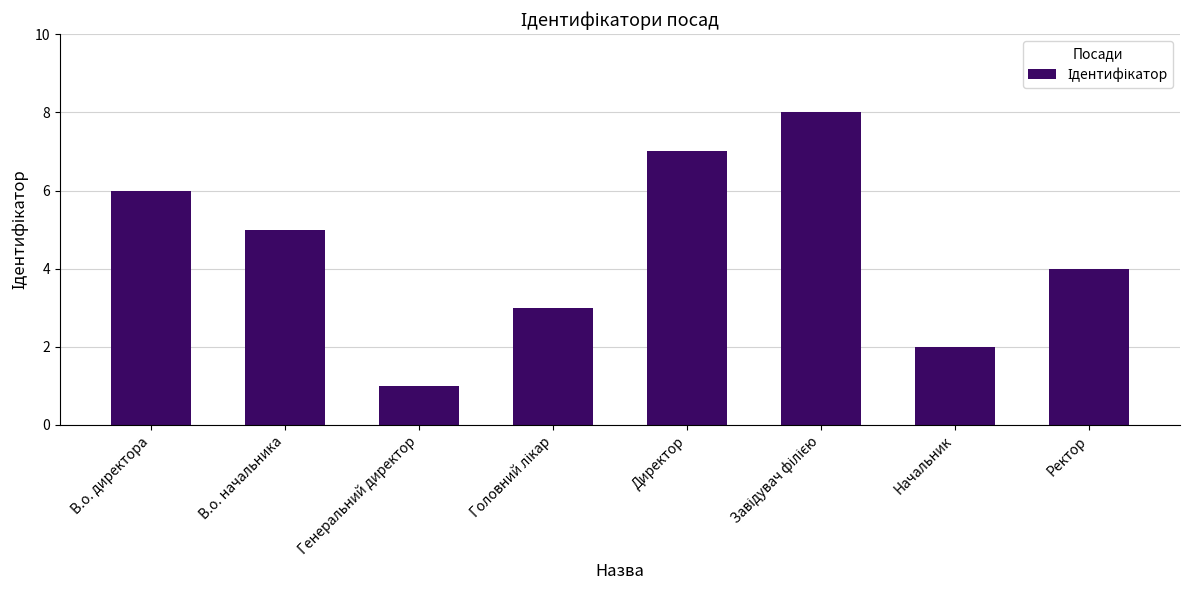

Does the chart contain any negative values?

No